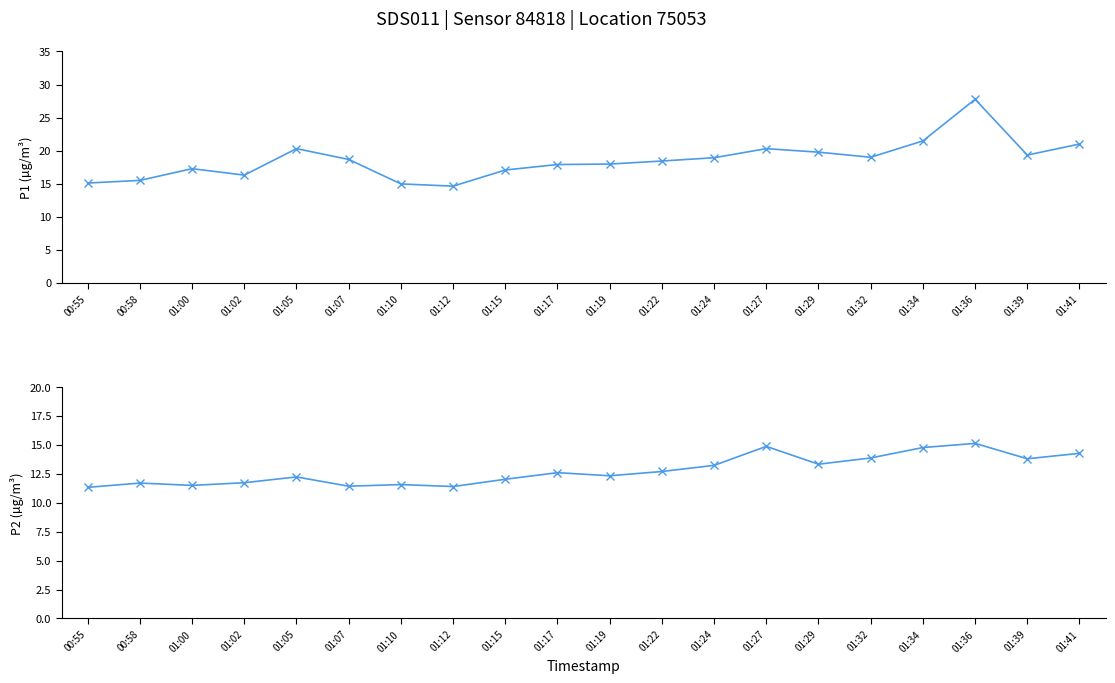

Reading left to right, list all the values displayed in this chart.

P1: 00:55=15.1	00:58=15.5	01:00=17.3	01:02=16.3	01:05=20.3	01:07=18.7	01:10=15.0	01:12=14.6	01:15=17.1	01:17=17.9	01:19=18.0	01:22=18.4	01:24=18.9	01:27=20.3	01:29=19.8	01:32=19.0	01:34=21.5	01:36=27.8	01:39=19.3	01:41=21.0
P2: 00:55=11.3	00:58=11.7	01:00=11.5	01:02=11.7	01:05=12.2	01:07=11.4	01:10=11.6	01:12=11.4	01:15=12.0	01:17=12.6	01:19=12.3	01:22=12.7	01:24=13.2	01:27=14.9	01:29=13.3	01:32=13.9	01:34=14.8	01:36=15.1	01:39=13.8	01:41=14.3